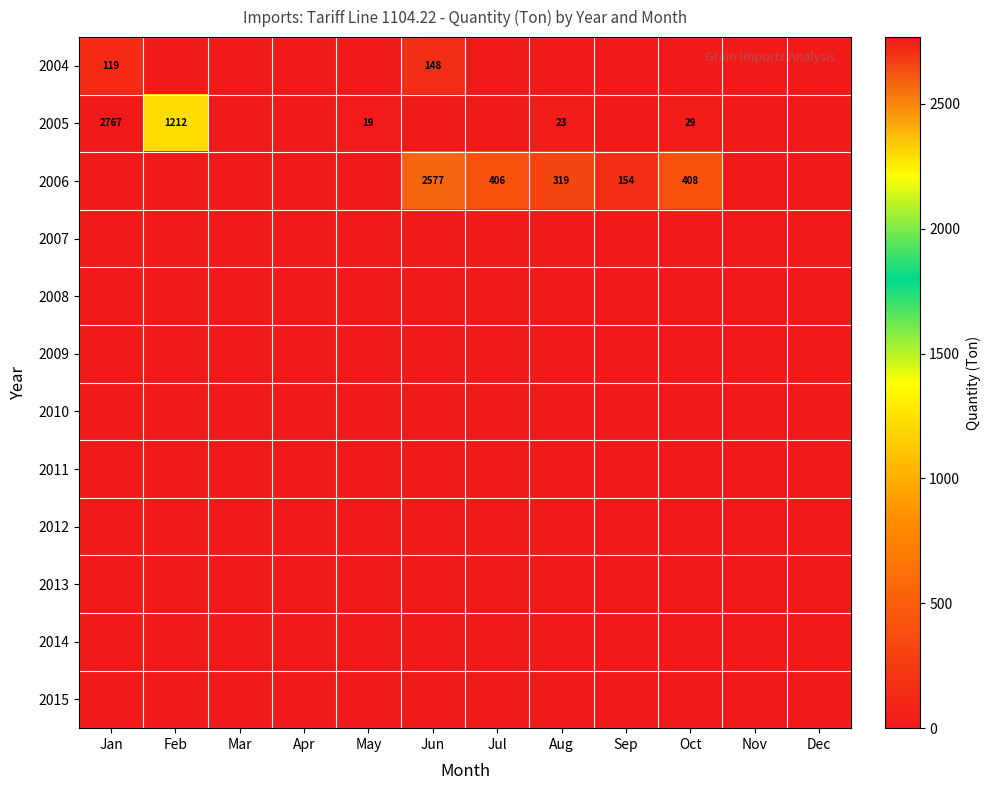

Rank the categories by 2014 value from highest to lowest.

Jan, Feb, Mar, Apr, May, Jun, Jul, Aug, Sep, Oct, Nov, Dec